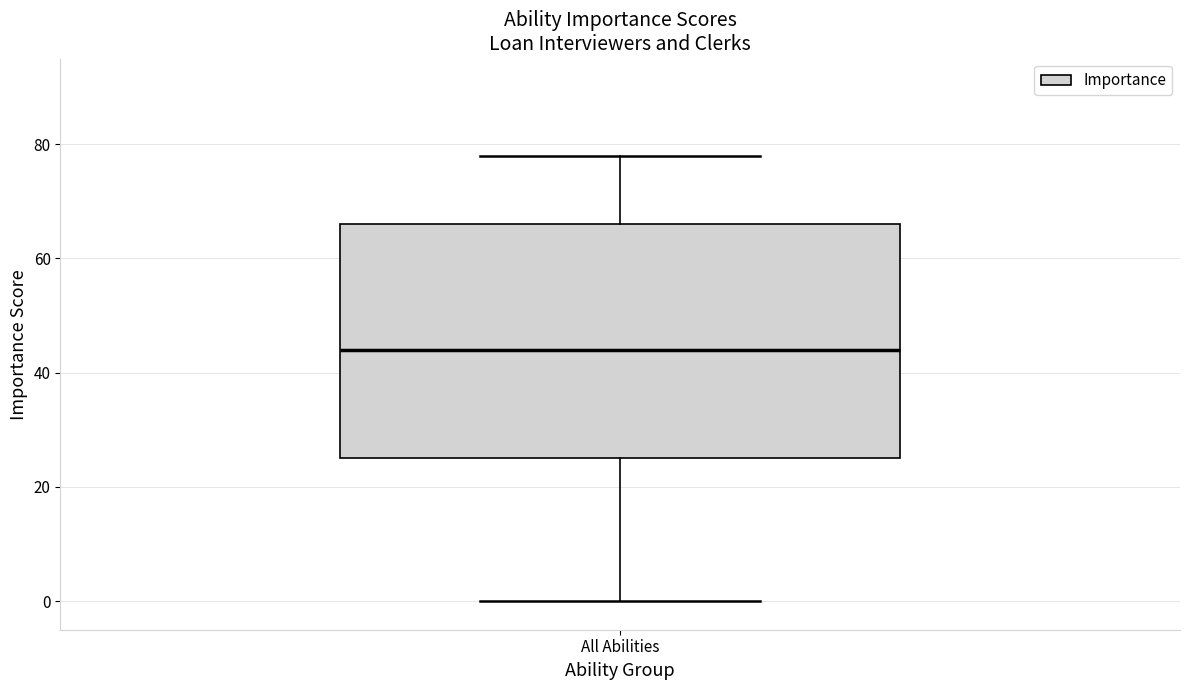

Where does the lower whisker of the box for All Abilities end on the y-axis? The values are not printed on the chart, so give them approximately, as read against the axis.

0